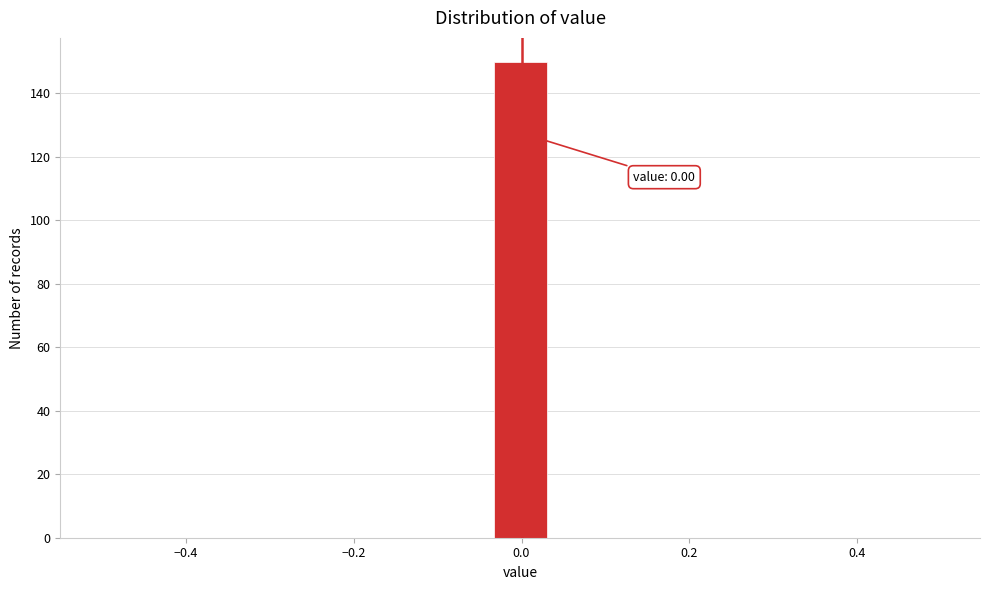

Around what value on the x-axis is the tallest bar? Give the approximate position of its centre, as read against the axis.

0.00